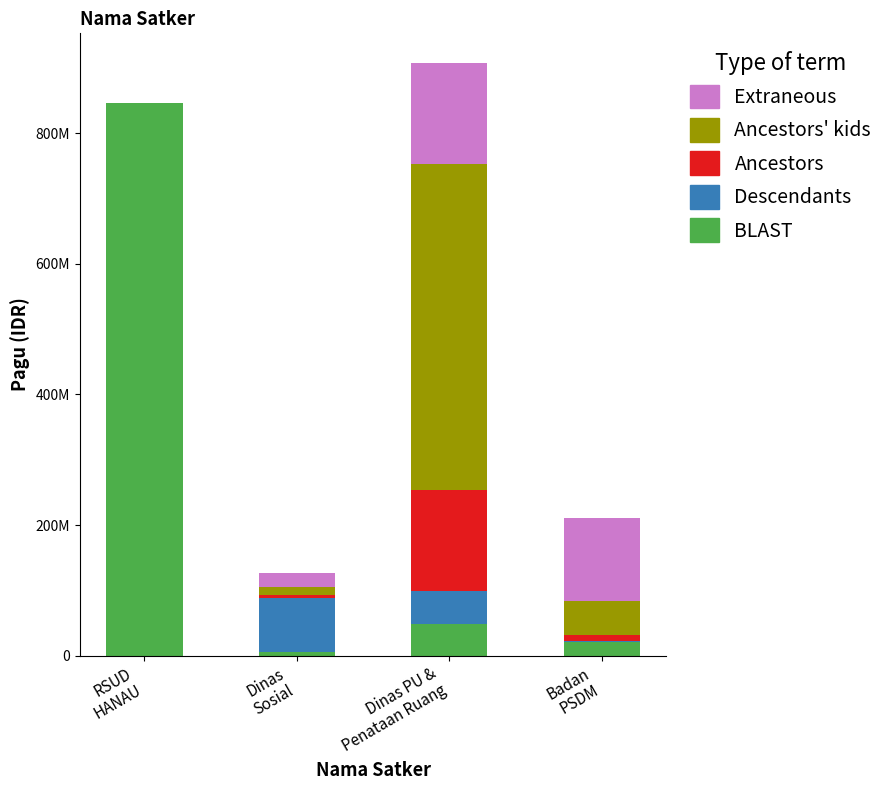

Does the chart contain stacked bars?

Yes